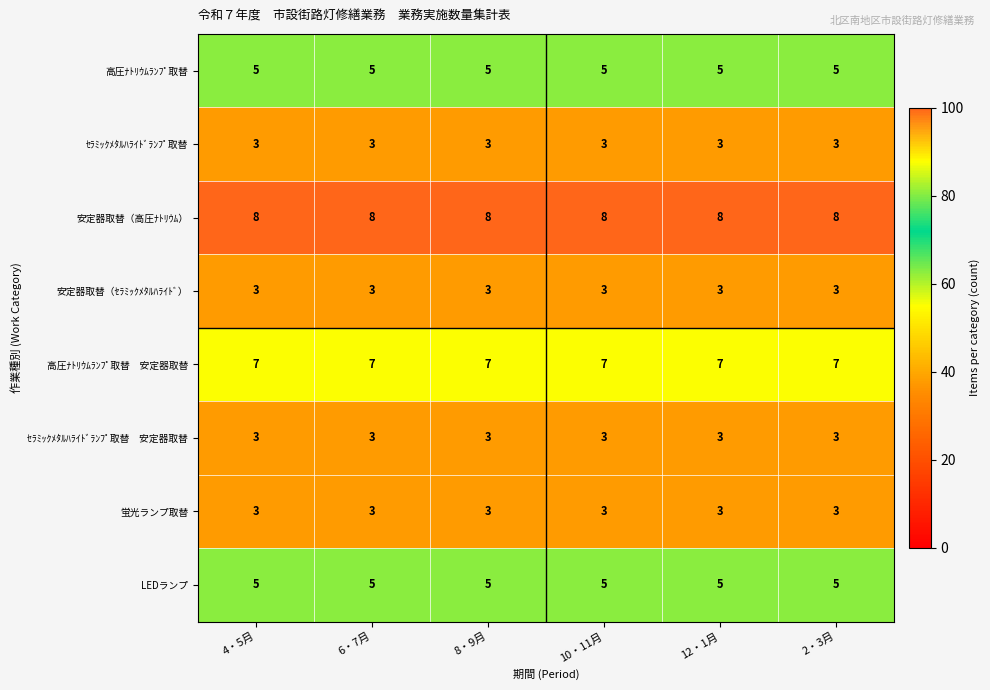

The value of LEDランプ at 2・3月 is 5. True or false?

True